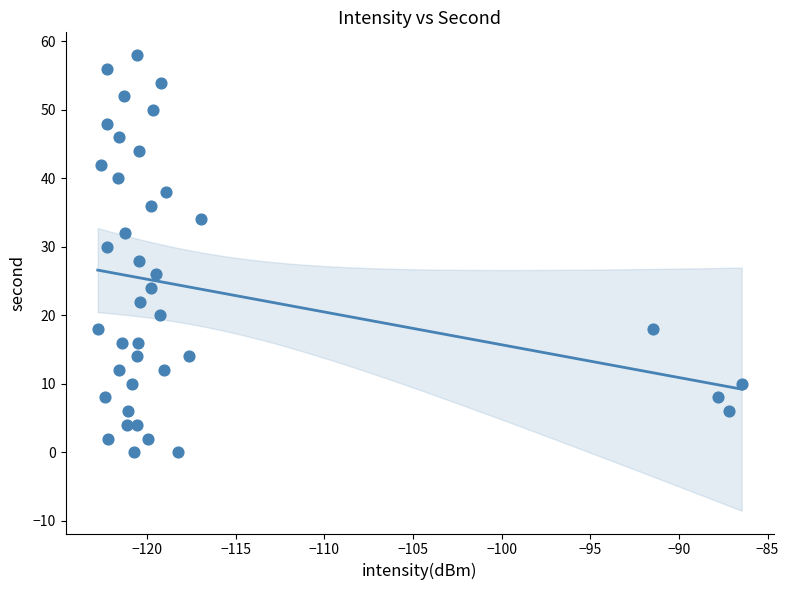

What is the range of Y values (max minus min)?

58